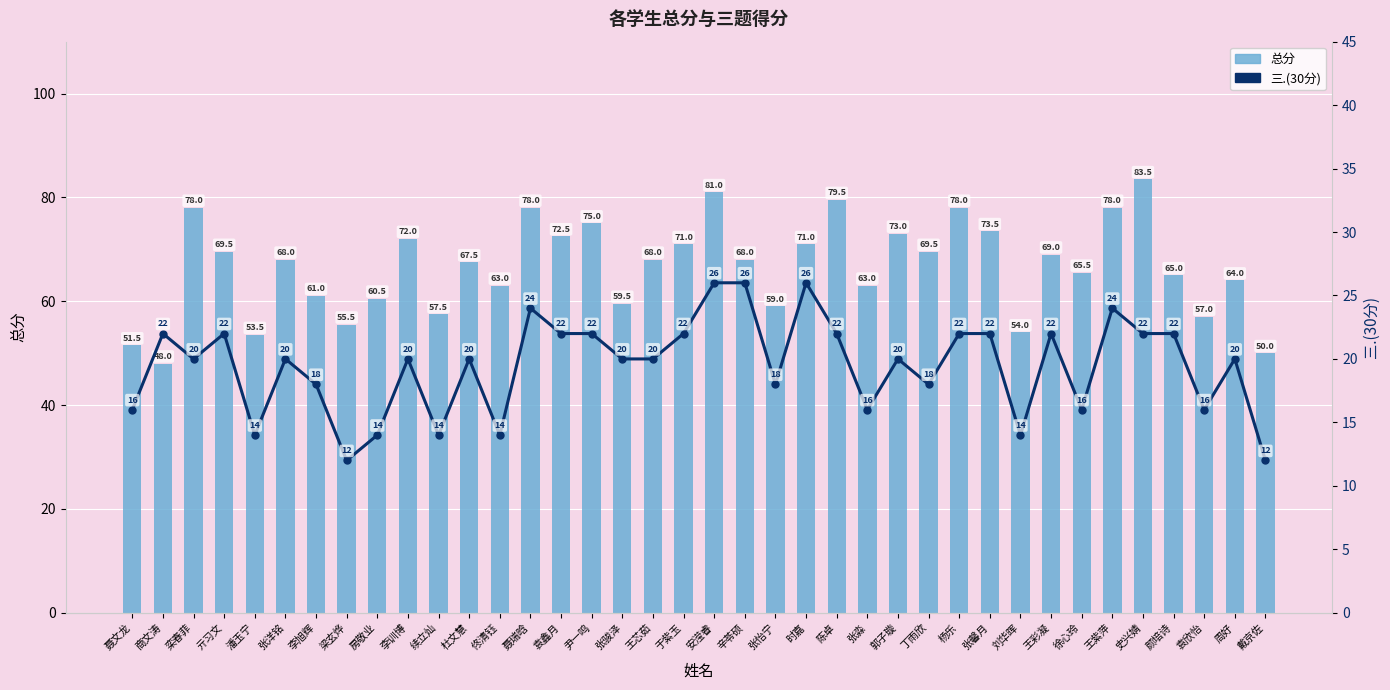

List the series in order of their overall mean, highest first.

总分, 三.(30分)